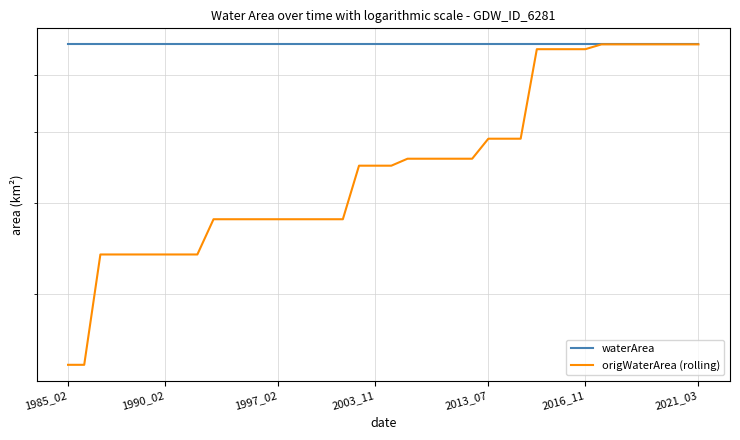

At which label is origWaterArea (rolling) closest to 0?

1985_02